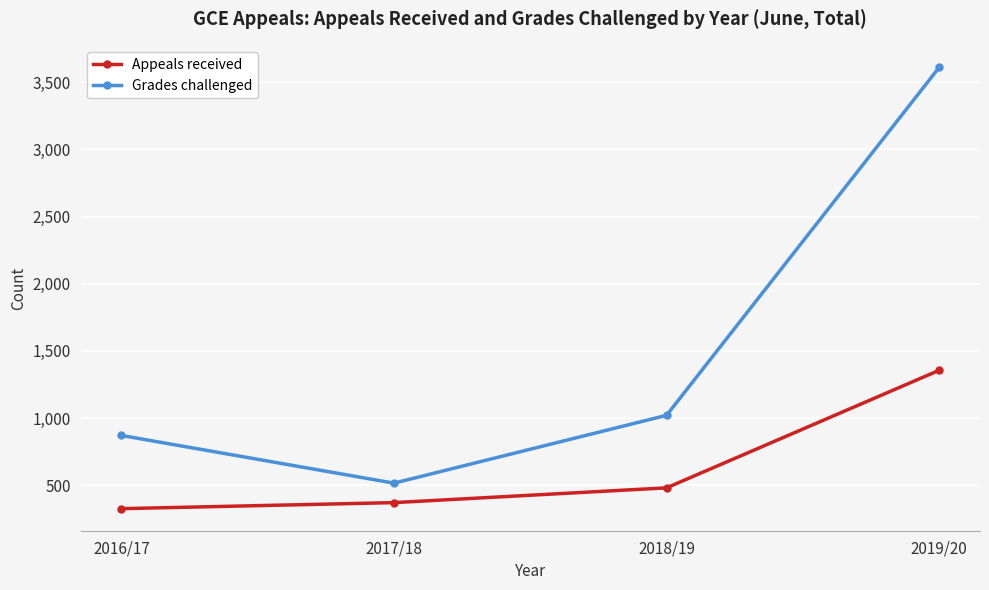

At which category is the sum across all series the highest?

2019/20